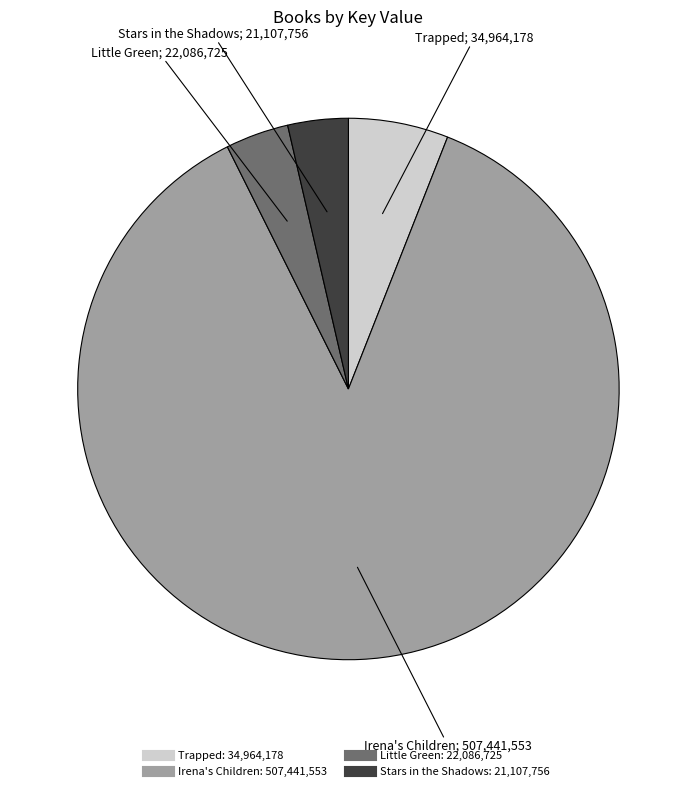

True or false: Little Green accounts for 4% of the total.

True